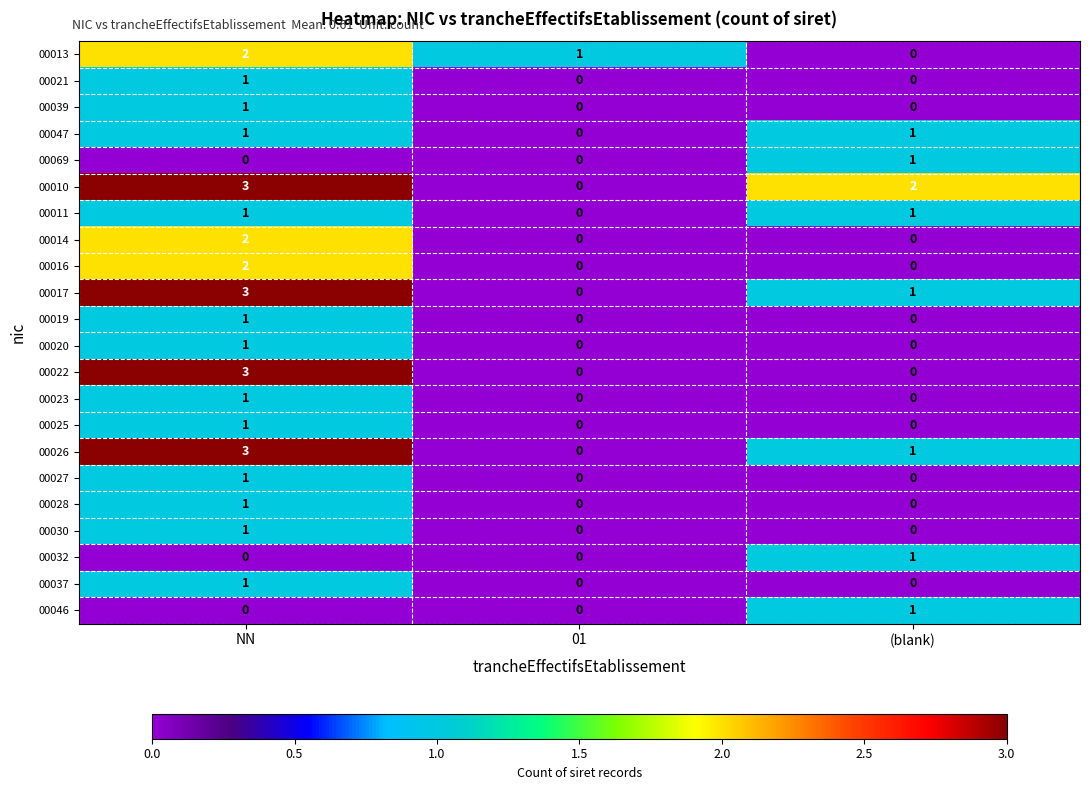

How many data points in 00026 are less than 1?

1